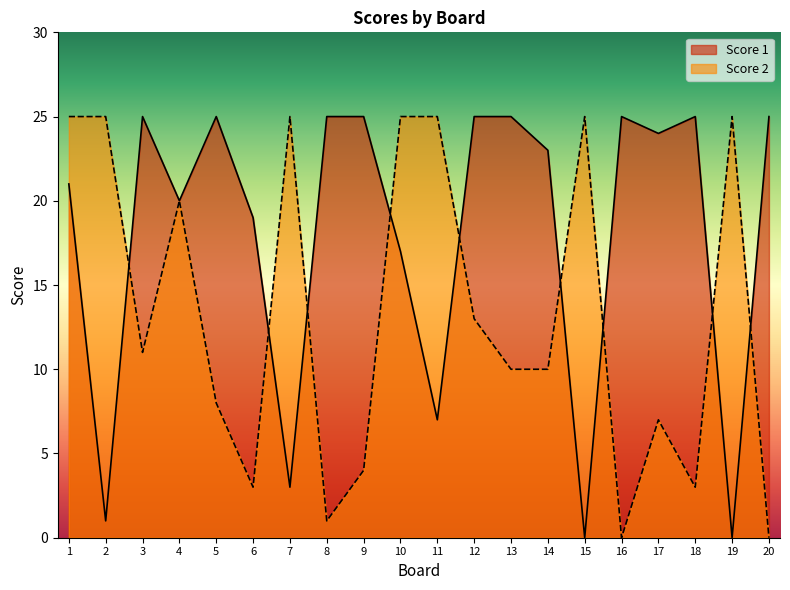

What is the total value across all series at 3?

36